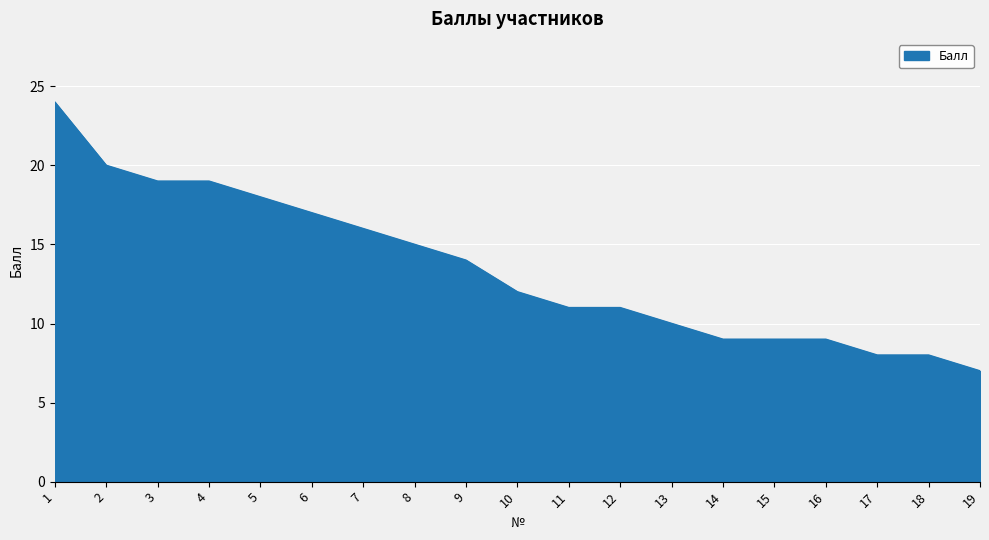

Does the chart have visible grid lines?

Yes